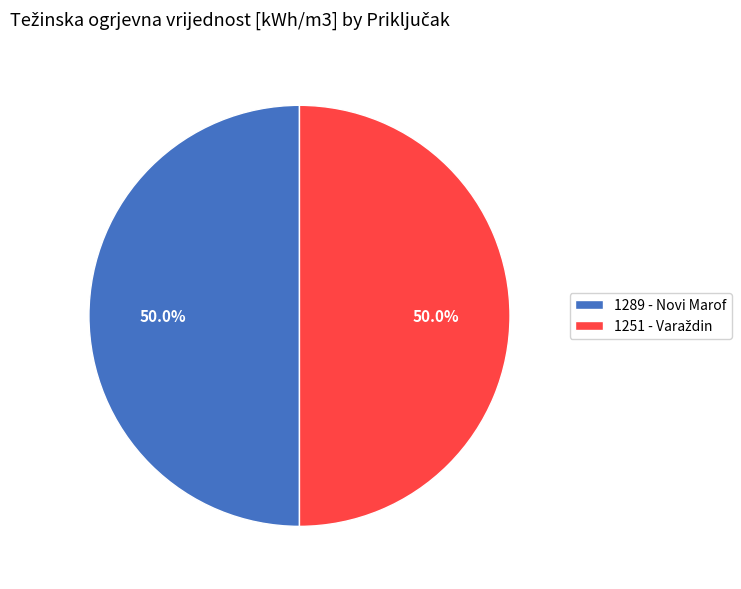

What portion of the pie excludes 1289 - Novi Marof?

50.0%